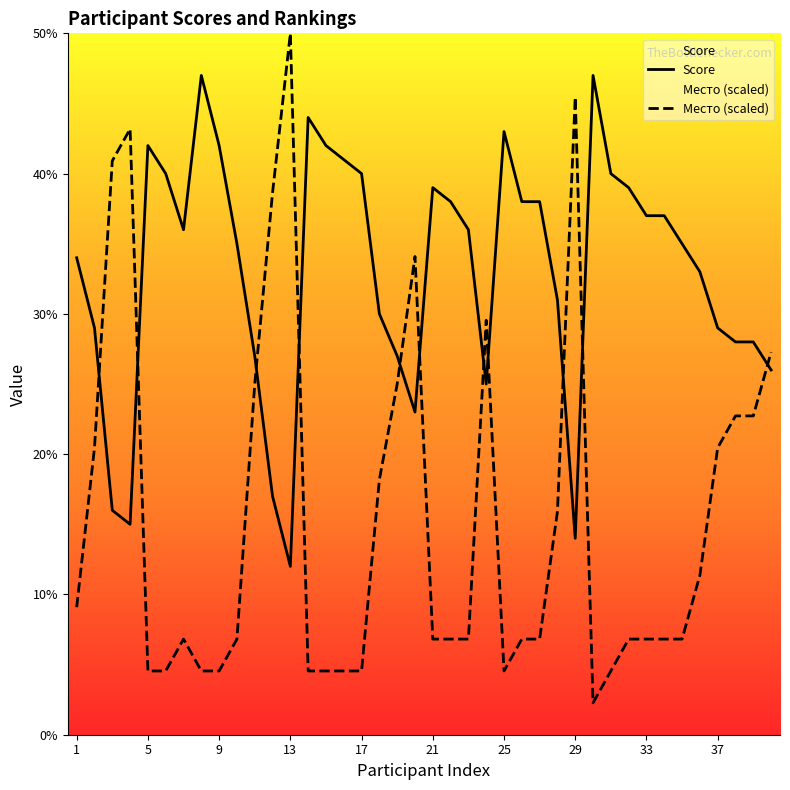

True or false: Место (scaled) and Score cross at least once.

True